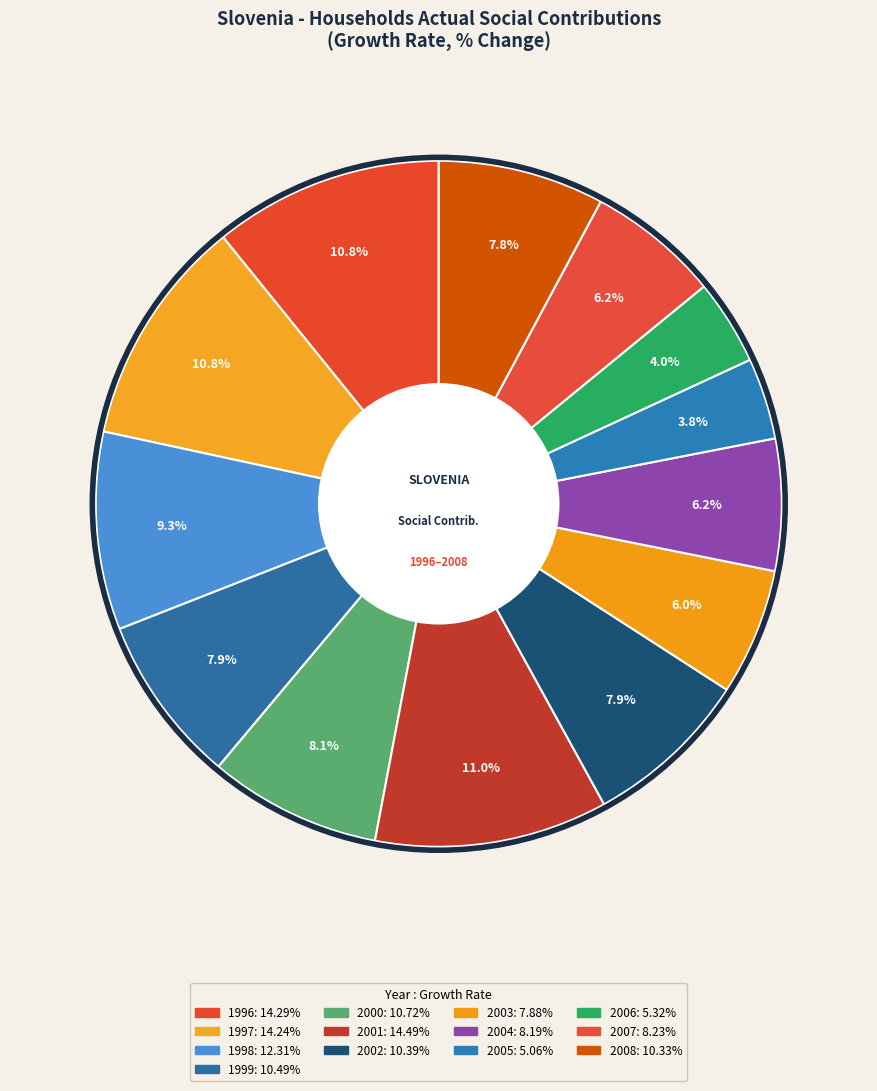

Count the number of slices in the pie.

13